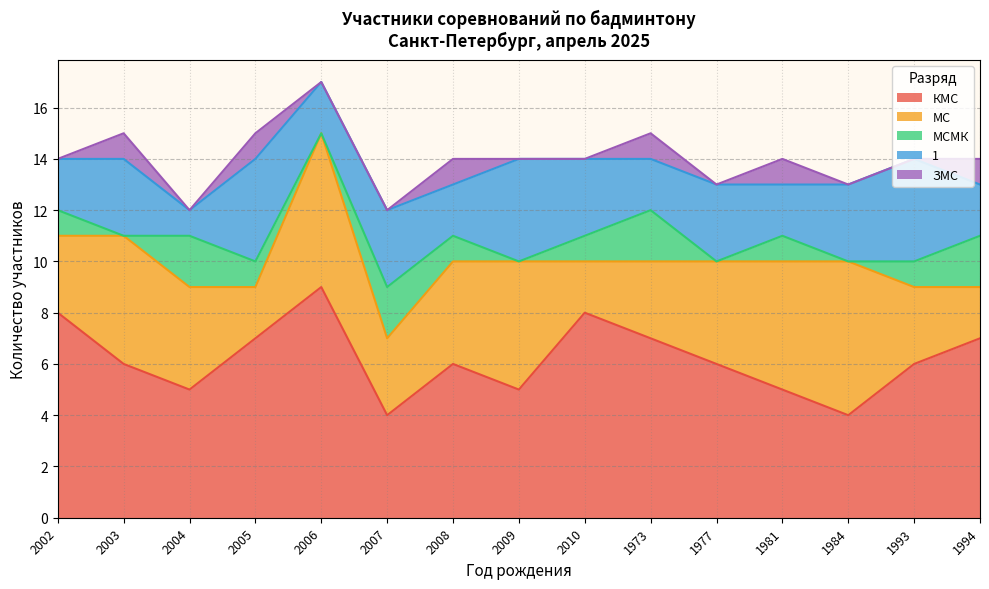

At which label is 1 closest to 2?

2002